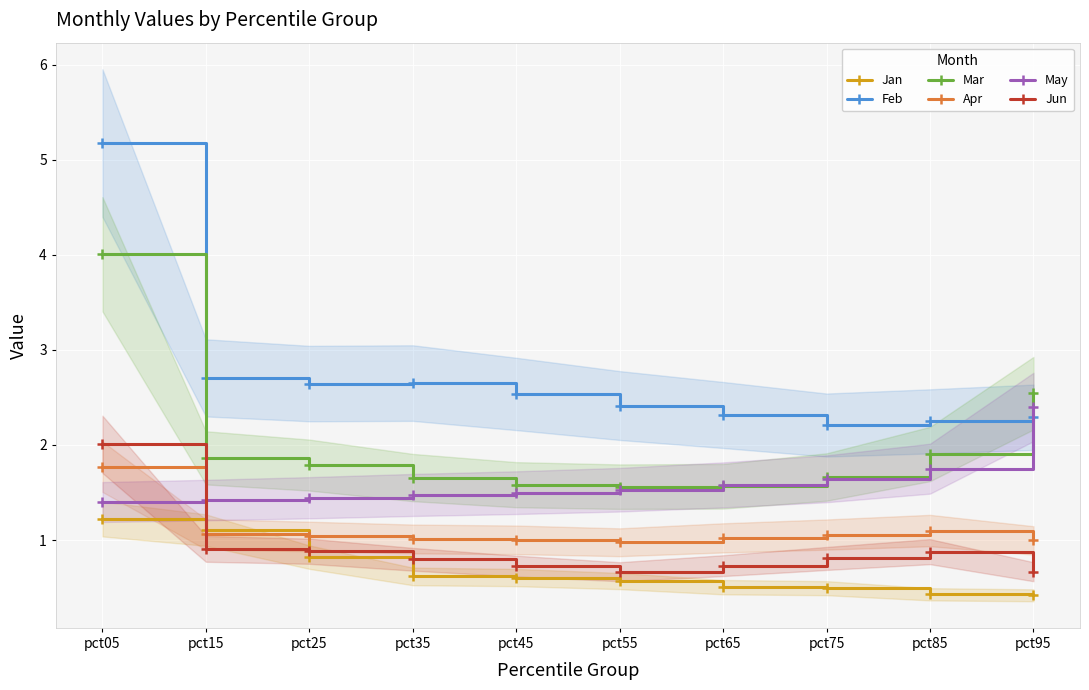

At how many categories does at least one series exceed 2?

10